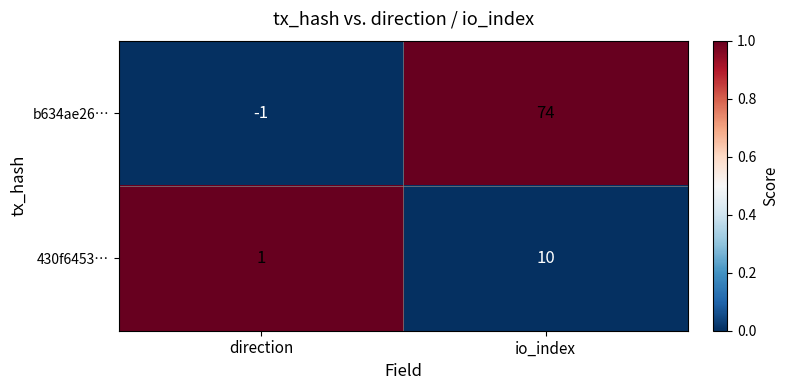

How many data points does each series have?

2